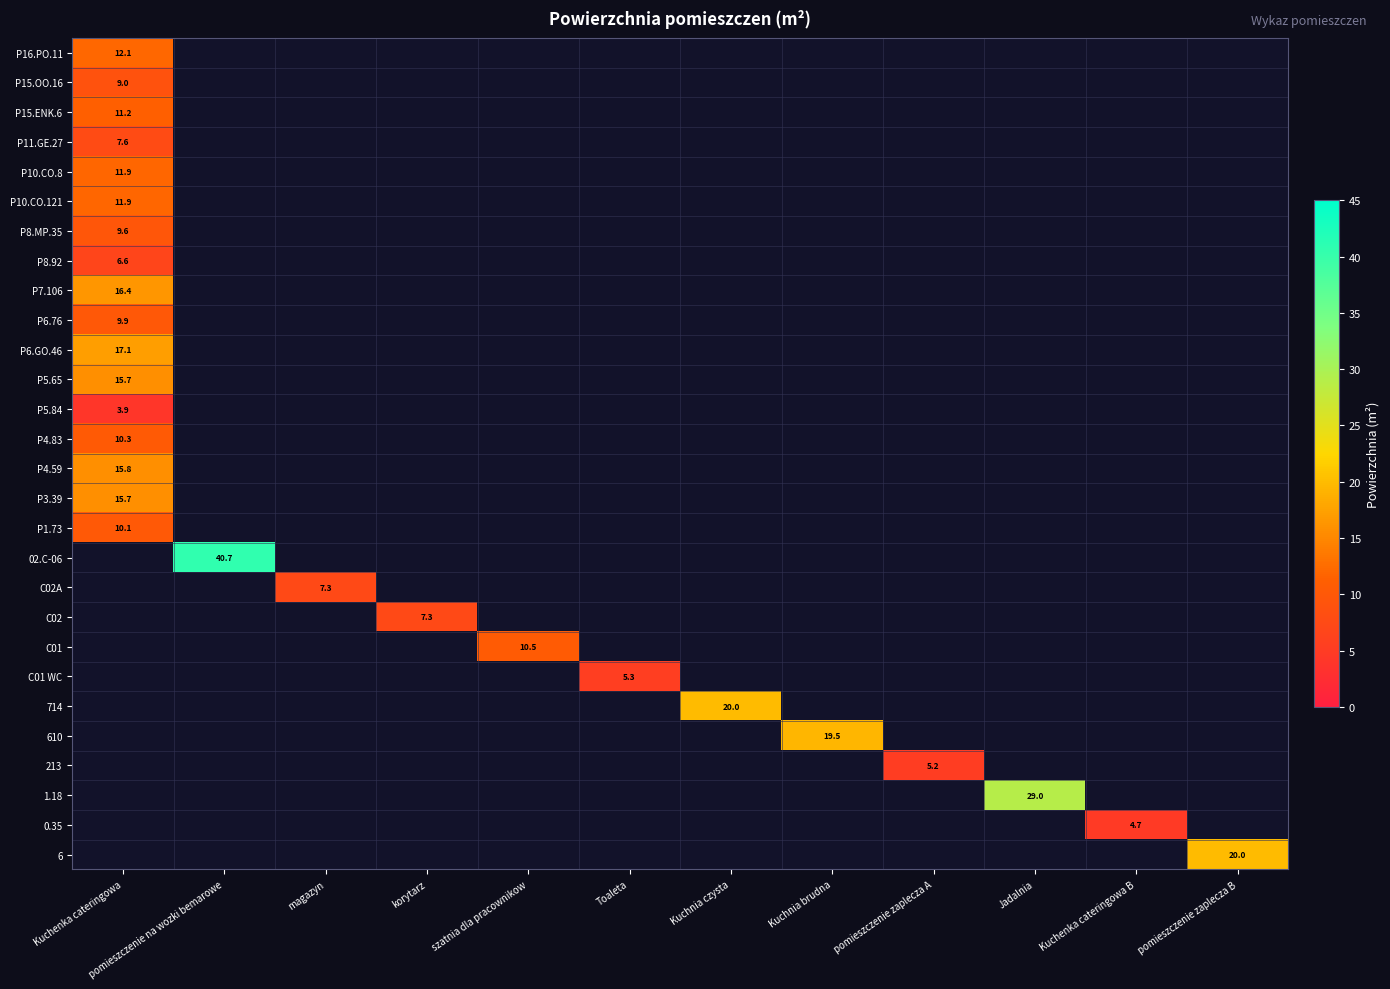

Rank the series at Toaleta from highest to lowest value.

C01 WC, P16.PO.11, P15.OO.16, P15.ENK.6, P11.GE.27, P10.CO.8, P10.CO.121, P8.MP.35, P8.92, P7.106, P6.76, P6.GO.46, P5.65, P5.84, P4.83, P4.59, P3.39, P1.73, 02.C-06, C02A, C02, C01, 714, 610, 213, 1.18, 0.35, 6